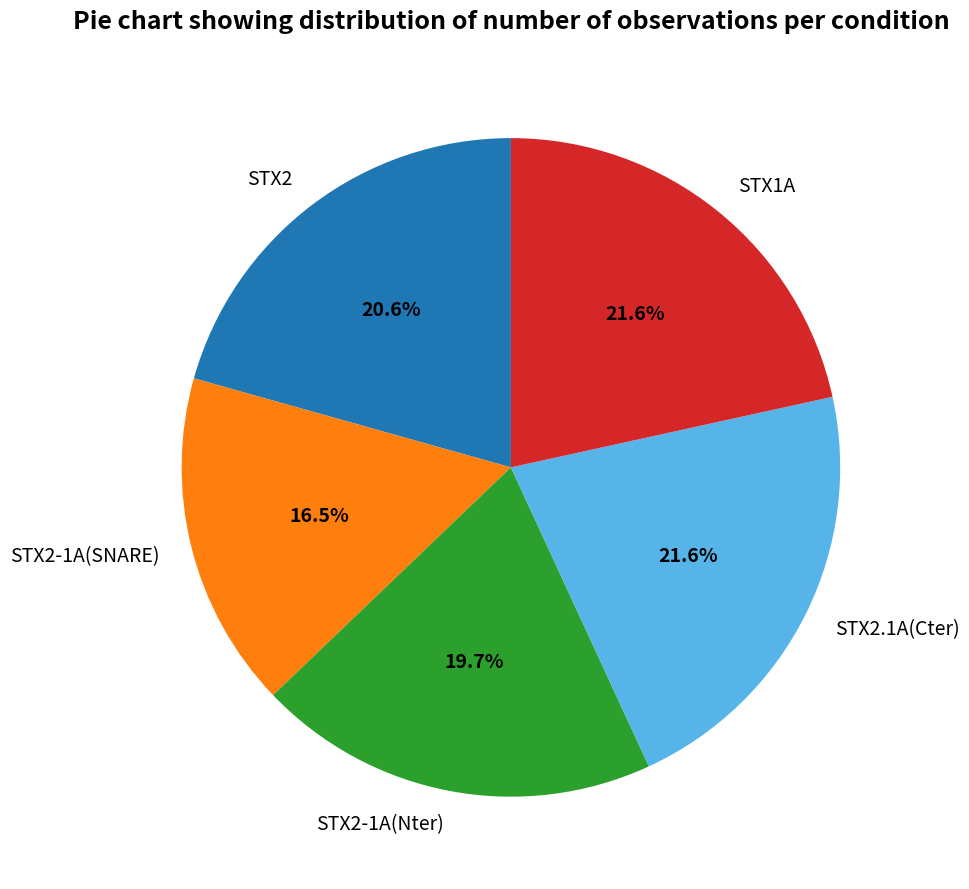

Is there a majority slice in this chart?

No